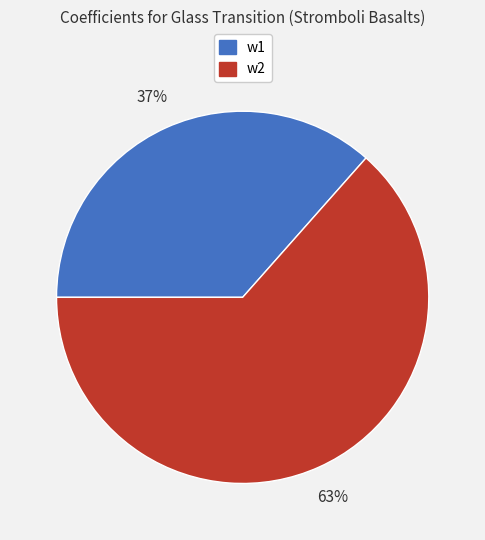

To the nearest percent, what is the combined percentage of w1 and w2?

100%